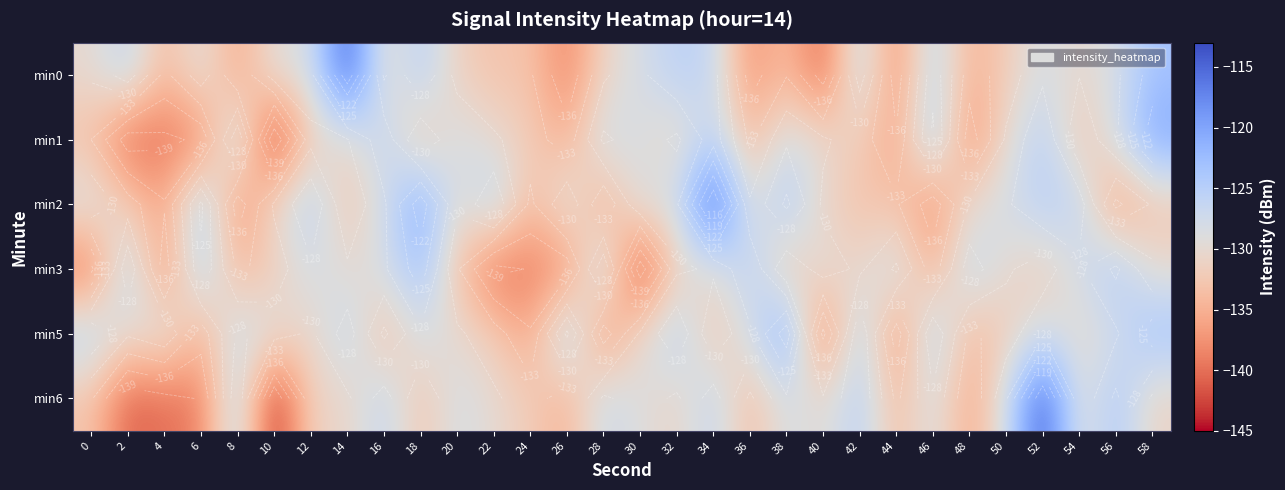

True or false: min2 has a value of -37.9 at 10.

False